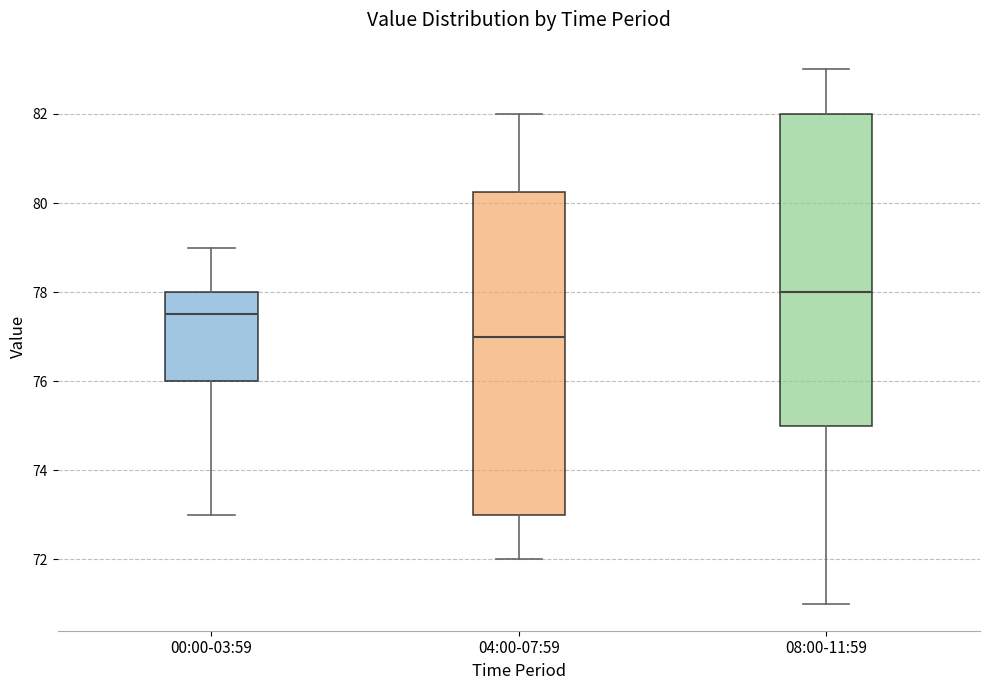

Reading left to right, read every box against the y-axis: the position of its median line, the range the box covers, and the ends of its whiskers. The values are not printed on the chart, so give them approximately, as read against the axis.

00:00-03:59: median 77.6, box 76.0 to 78.0, whiskers 73.0 to 79.0
04:00-07:59: median 77.0, box 73.0 to 80.2, whiskers 72.0 to 82.0
08:00-11:59: median 78.0, box 75.0 to 82.0, whiskers 71.0 to 83.0